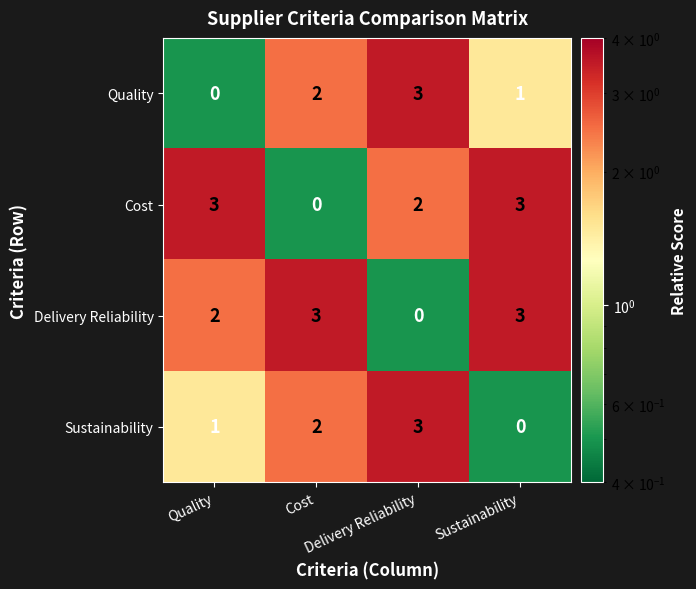

At how many categories does at least one series exceed 0?

4